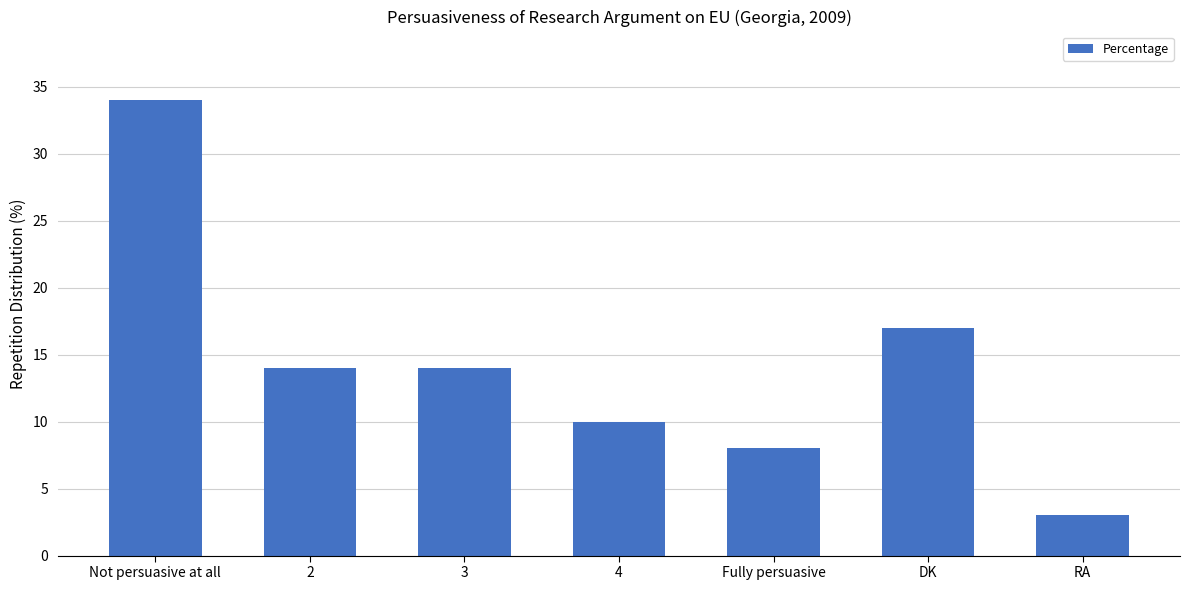

Reading left to right, extract all data points from this chart.

34	14	14	10	8	17	3